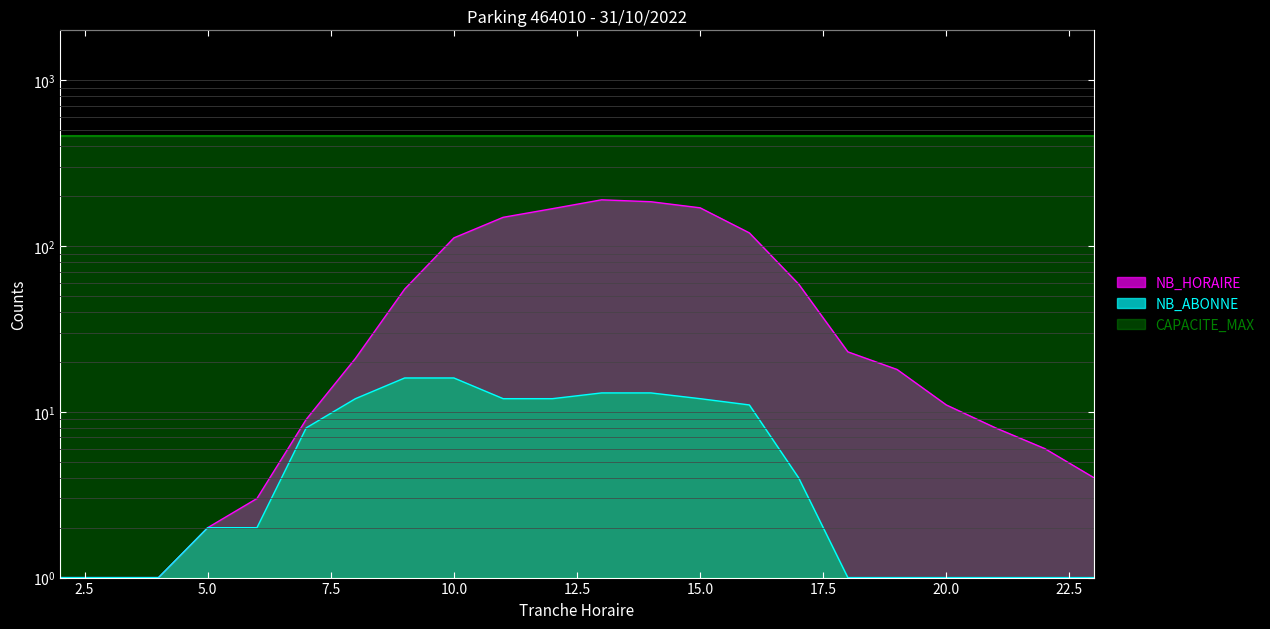

What is the highest value of the NB_HORAIRE series?

190